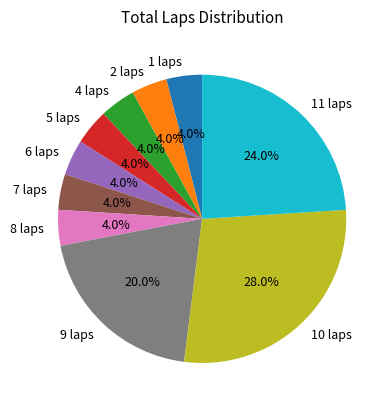

Does any single category account for the majority?

No